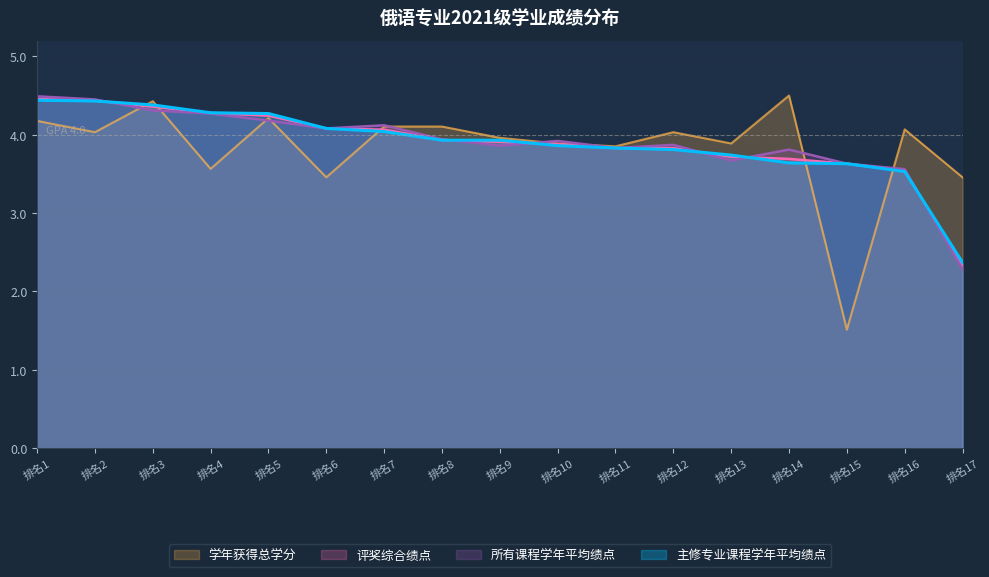

Reading right to left, transcribe all the data shown in this chart.

主修专业课程学年平均绩点: 2.4	3.5	3.6	3.6	3.7	3.8	3.8	3.9	3.9	3.9	4.0	4.1	4.3	4.3	4.4	4.4	4.4
所有课程学年平均绩点: 2.3	3.6	3.6	3.8	3.7	3.9	3.8	3.9	3.9	3.9	4.1	4.1	4.2	4.3	4.3	4.5	4.5
评奖综合绩点: 2.3	3.5	3.6	3.7	3.7	3.8	3.8	3.9	3.9	3.9	4.1	4.1	4.2	4.3	4.4	4.4	4.5
学年获得总学分: 3.5	4.1	1.5	4.5	3.9	4.0	3.9	3.9	4.0	4.1	4.1	3.5	4.2	3.6	4.4	4.0	4.2